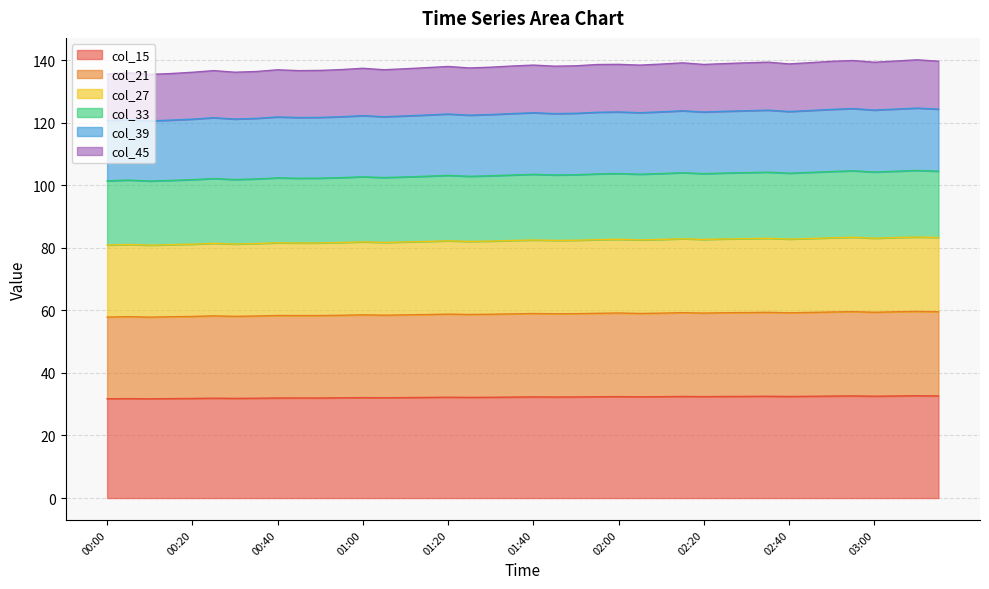

What is the label of the 25th point from the left?

02:00